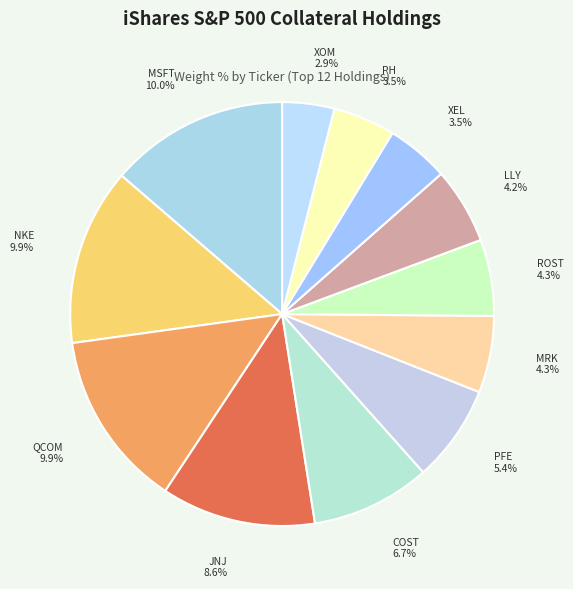

To the nearest percent, what is the average slice percentage?

8%